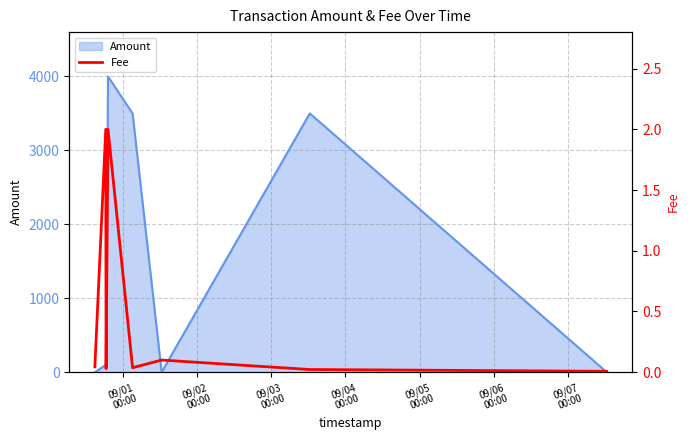

What is the maximum value for Amount?

4000.0